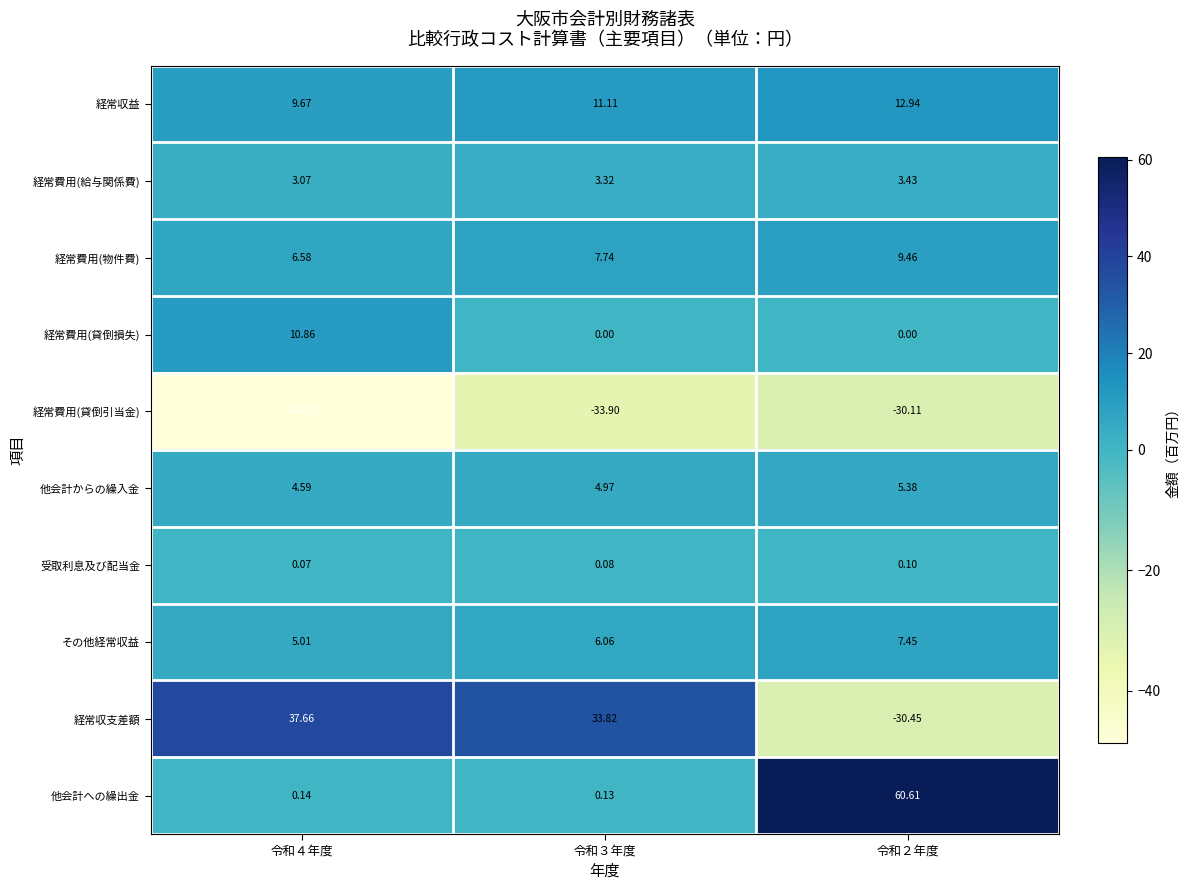

Which series has the largest range (max minus min)?

経常収支差額